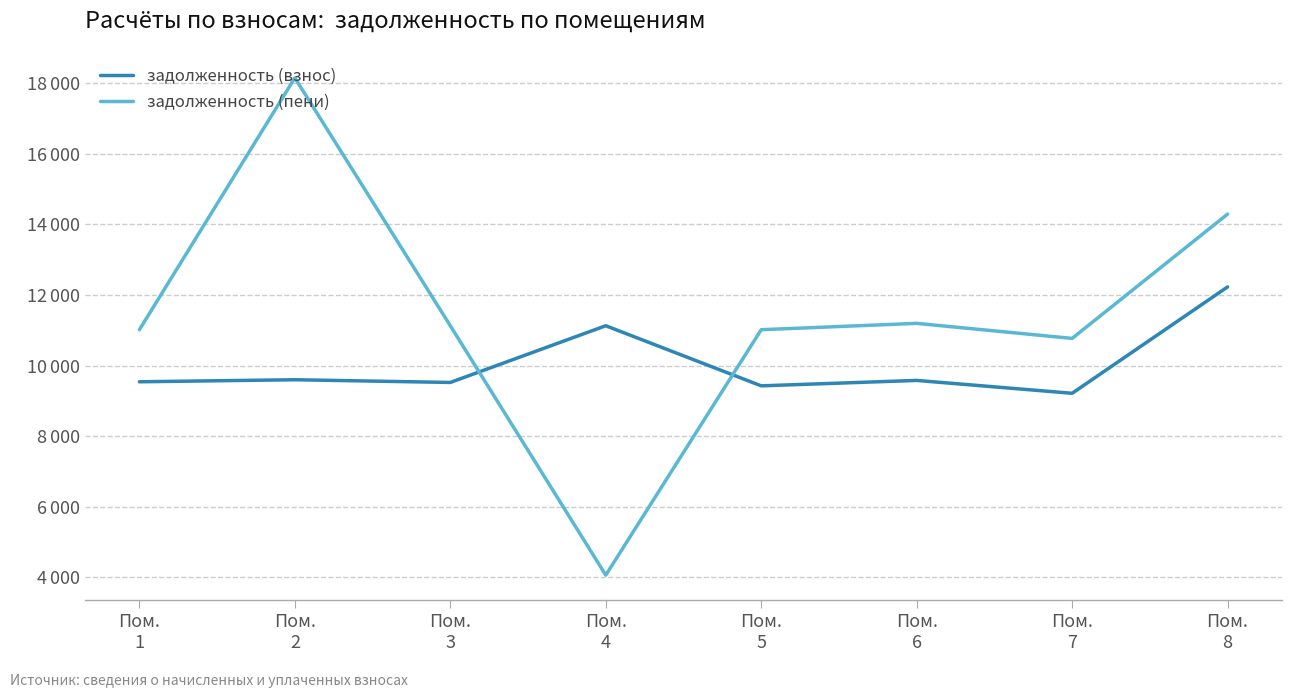

The задолженность (пени) series shows 11018.0 at Пом.
5. True or false?

True